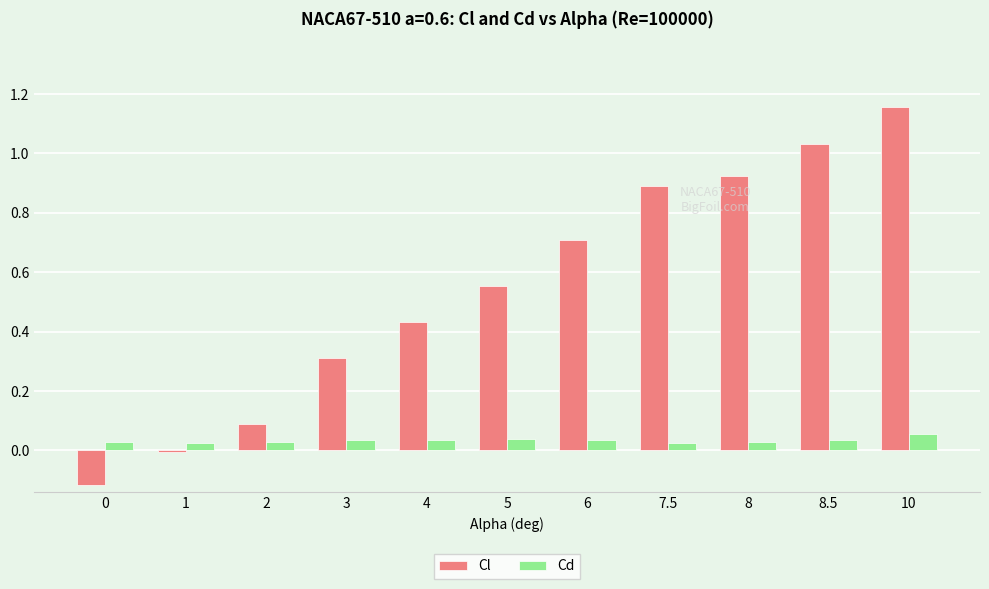

Which category has the highest value in the Cl series?

10